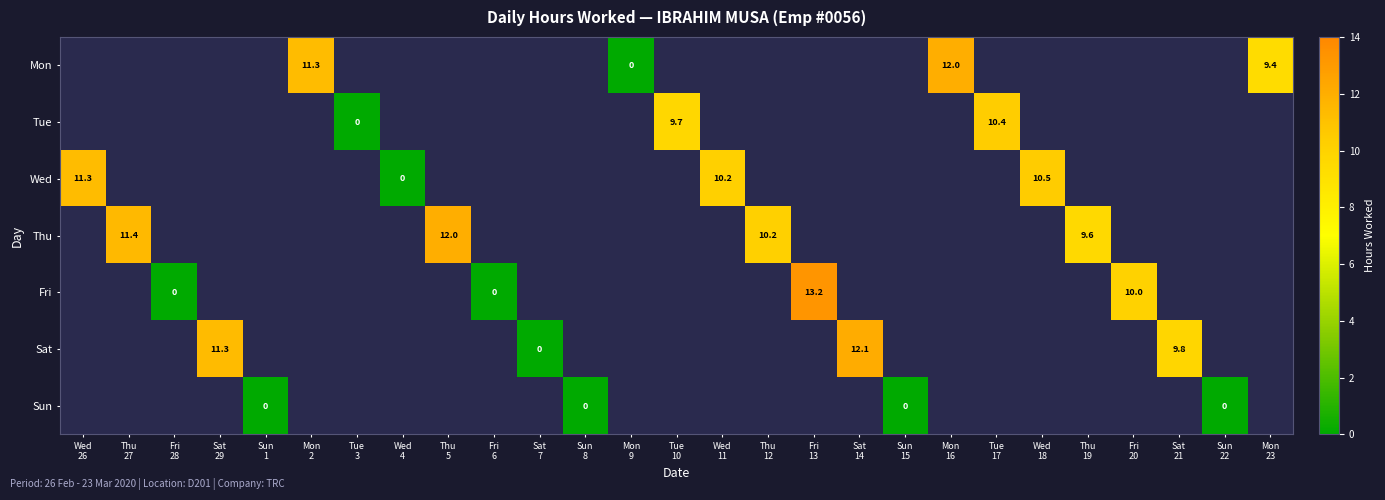

Where is Wed nearest to the value 5?

Wed 4